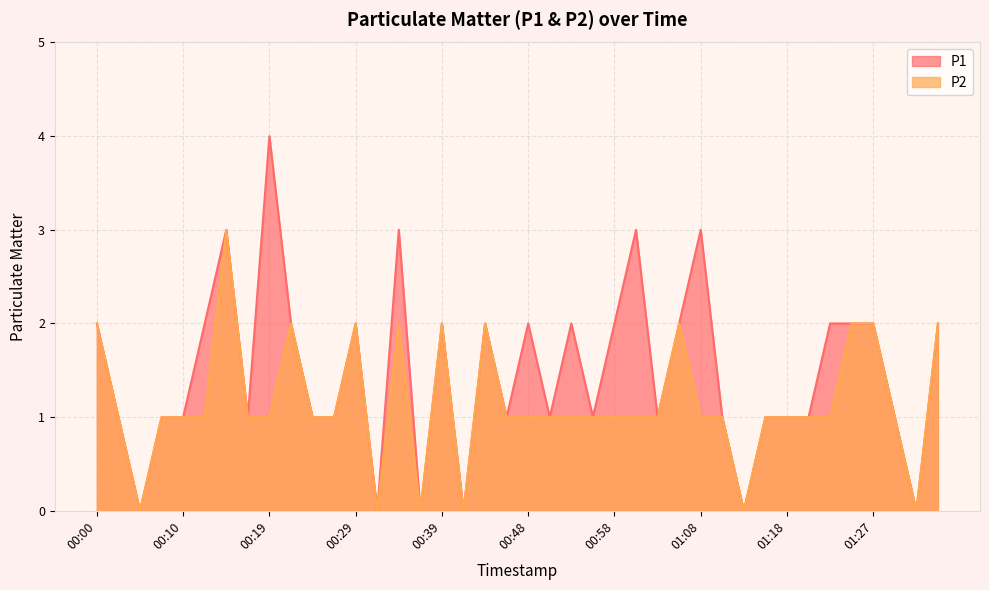

Does the chart have visible grid lines?

Yes